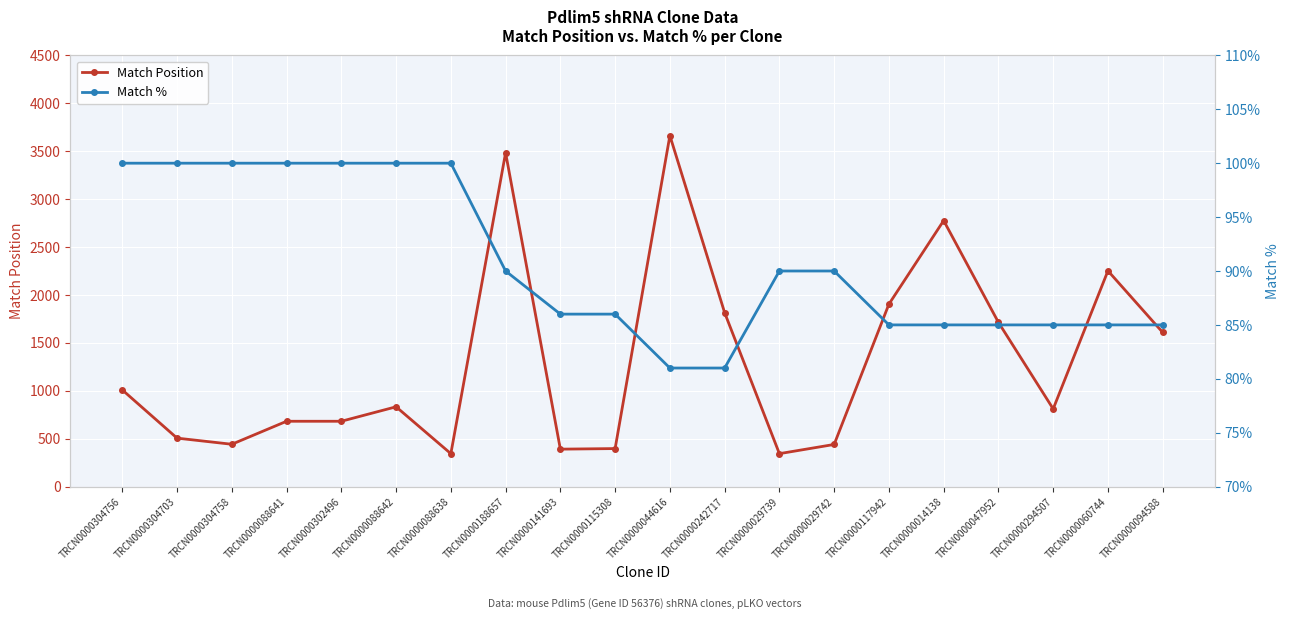

True or false: Match % and Match Position intersect in this chart.

False